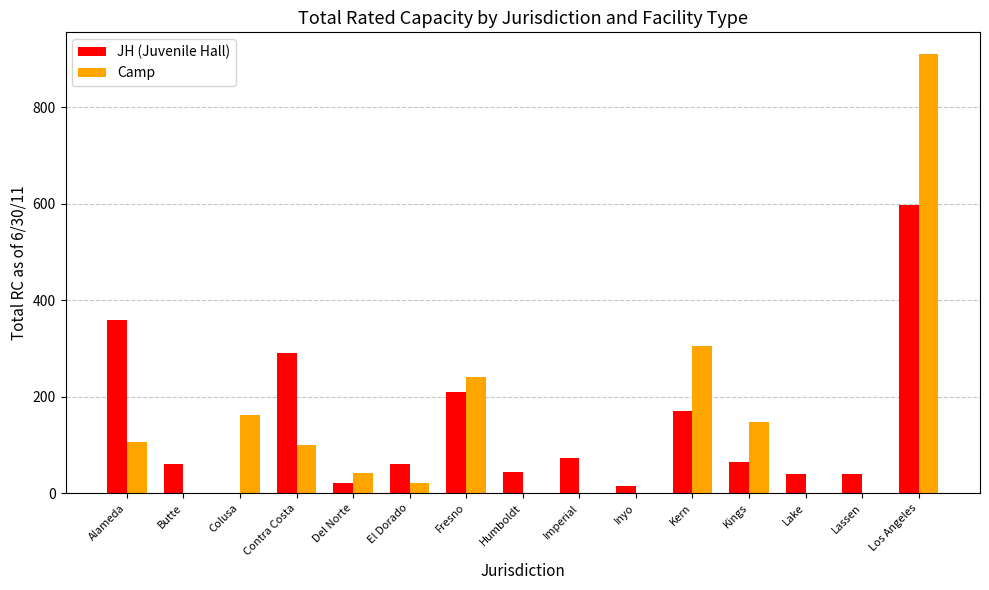

Which category has the highest value across all series?

Los Angeles